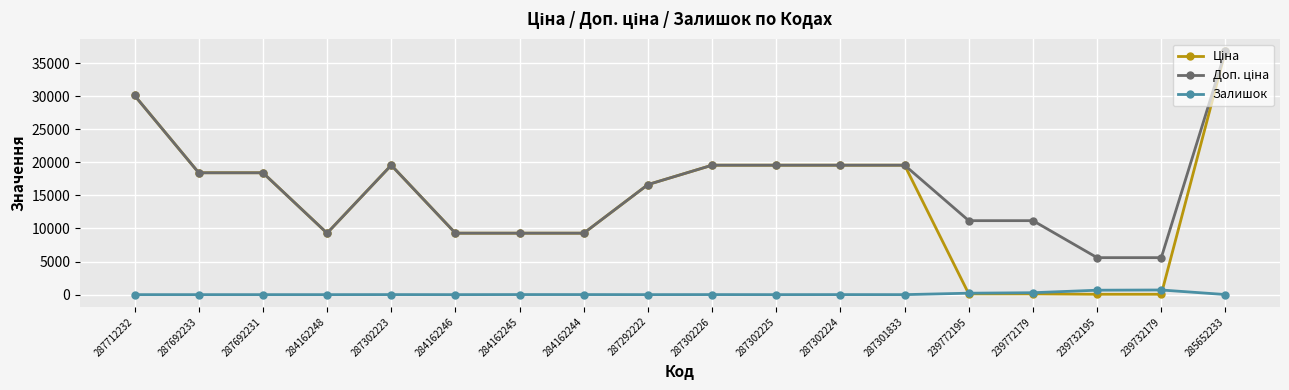

Which label corresponds to the largest value in the chart?

285652233